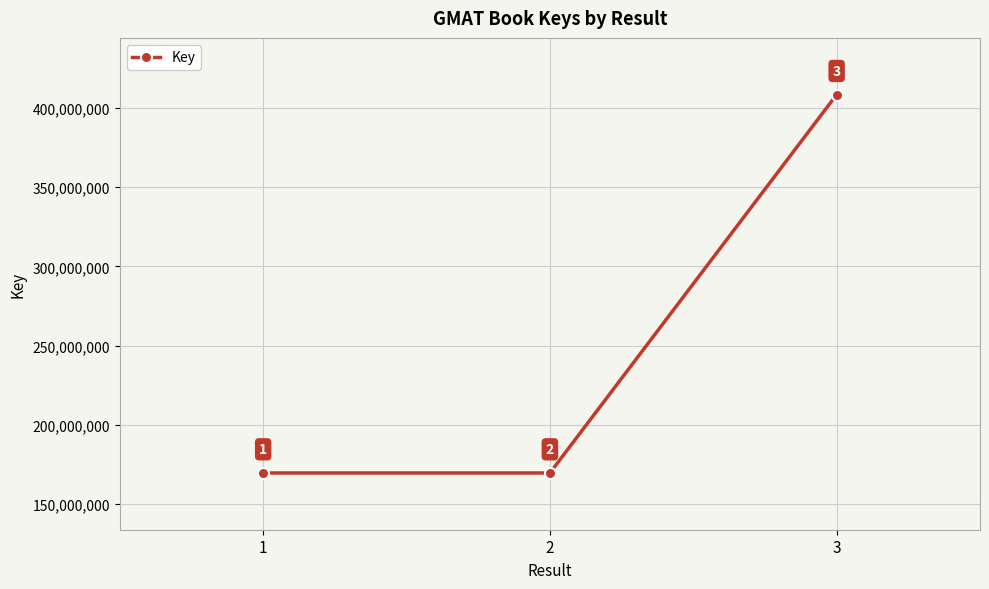

What is the difference between the values at 2 and 1?

288